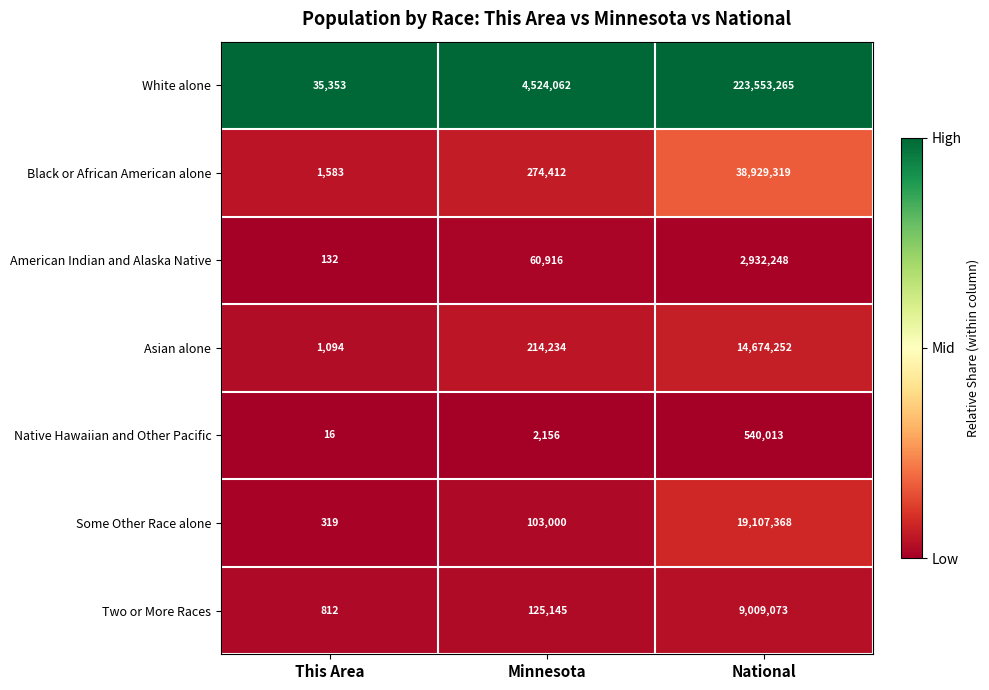

Which series has the largest total across all categories?

White alone